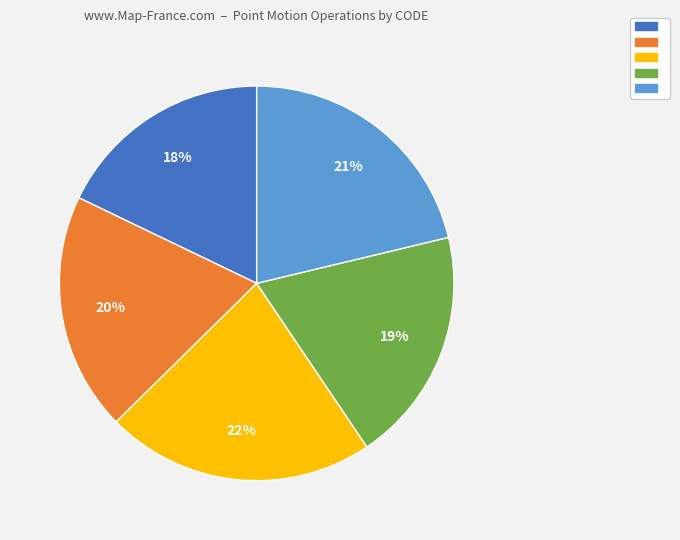

To the nearest percent, what is the difference between the largest and smallest slice percentages?

4%